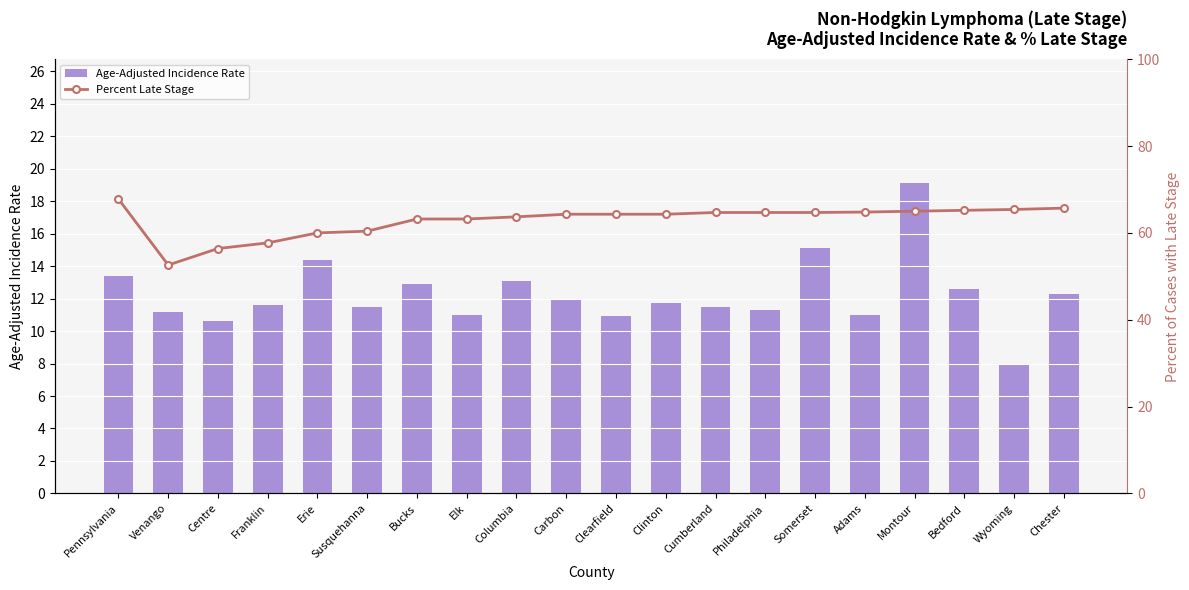

At which category is the sum across all series the highest?

Montour